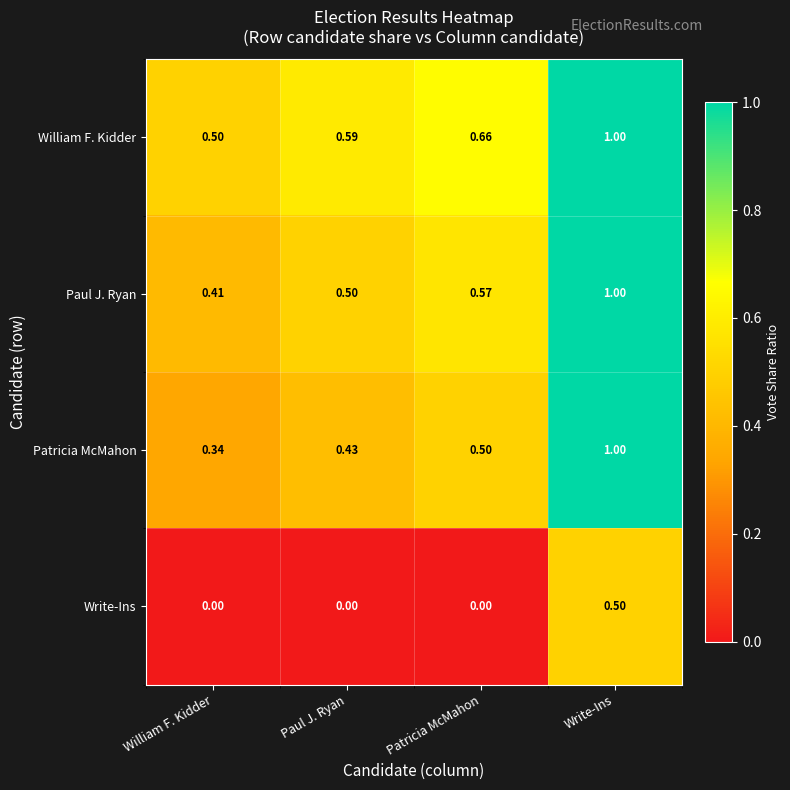

Which series has the largest range (max minus min)?

Patricia McMahon